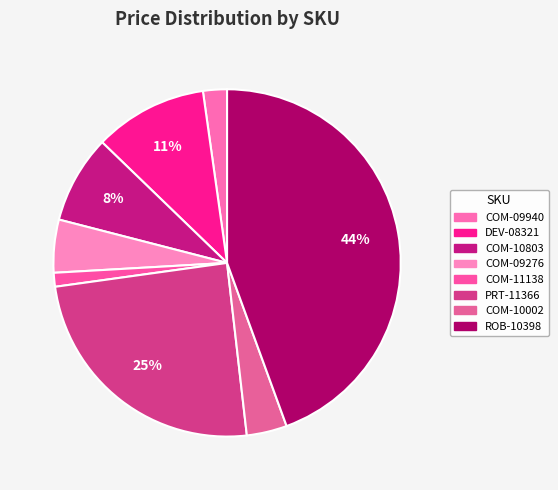

To the nearest percent, what is the combined percentage of COM-10803 and COM-11138?

9%